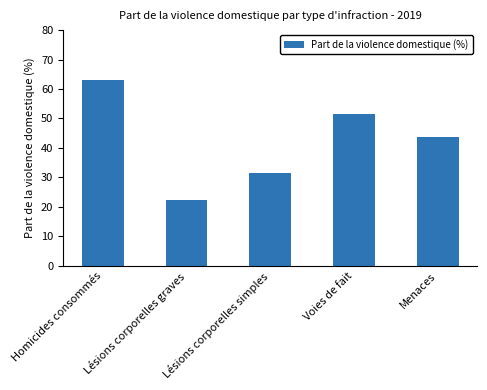

What position from the left is Homicides consommés?

1